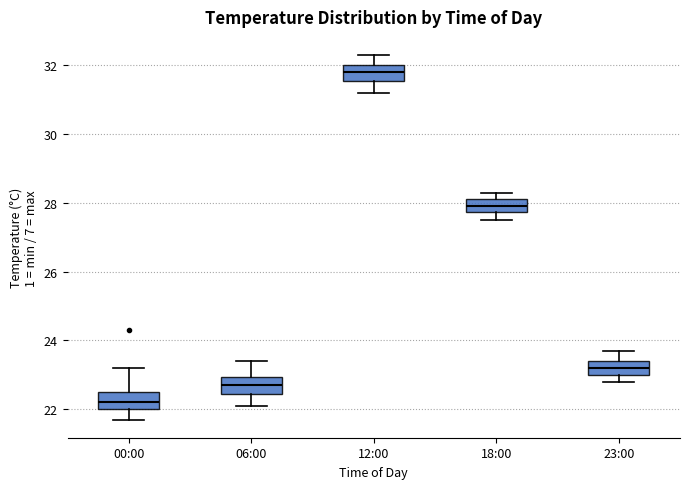

Where is the lower edge of the box for 12:00 on the y-axis? The values are not printed on the chart, so give them approximately, as read against the axis.

31.6